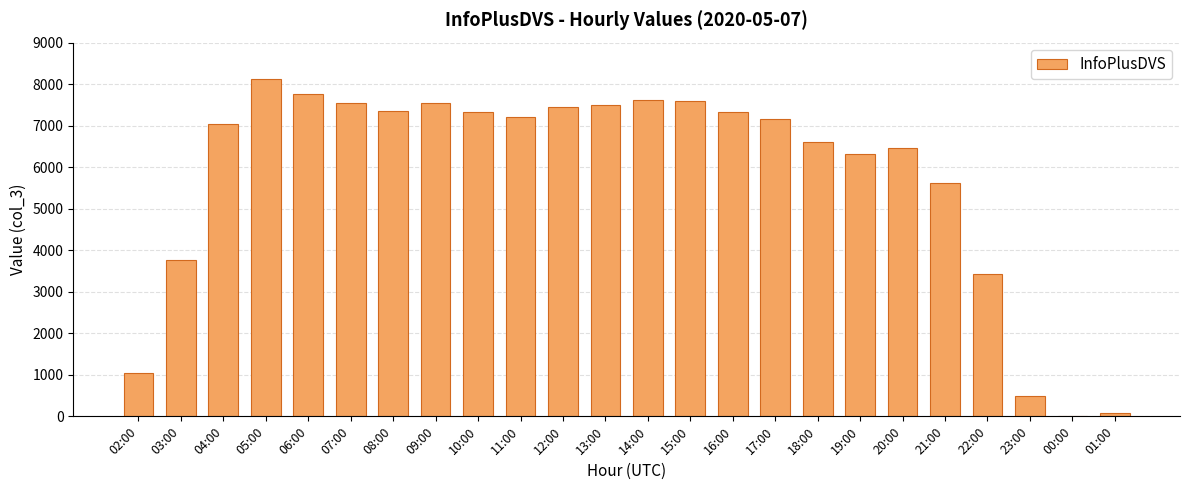

Are the bars horizontal?

No